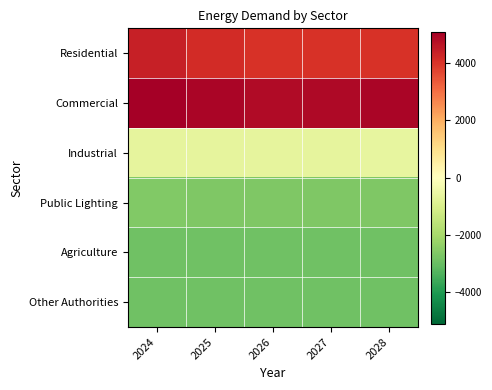

How many series are shown in this chart?

6